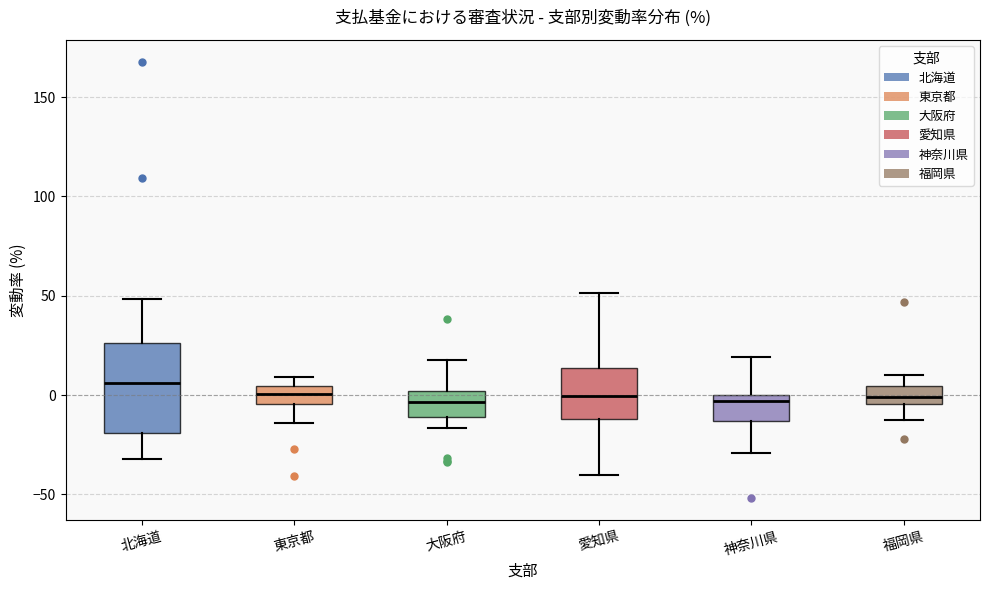

Reading left to right, read every box against the y-axis: the position of its median line, the range the box covers, and the ends of its whiskers. The values are not printed on the chart, so give them approximately, as read against the axis.

北海道: median 5, box -20 to 25, whiskers -30 to 50
東京都: median 0, box -5 to 5, whiskers -15 to 10
大阪府: median -5, box -10 to 0, whiskers -15 to 20
愛知県: median 0, box -10 to 15, whiskers -40 to 50
神奈川県: median -5, box -15 to 0, whiskers -30 to 20
福岡県: median 0, box -5 to 5, whiskers -15 to 10